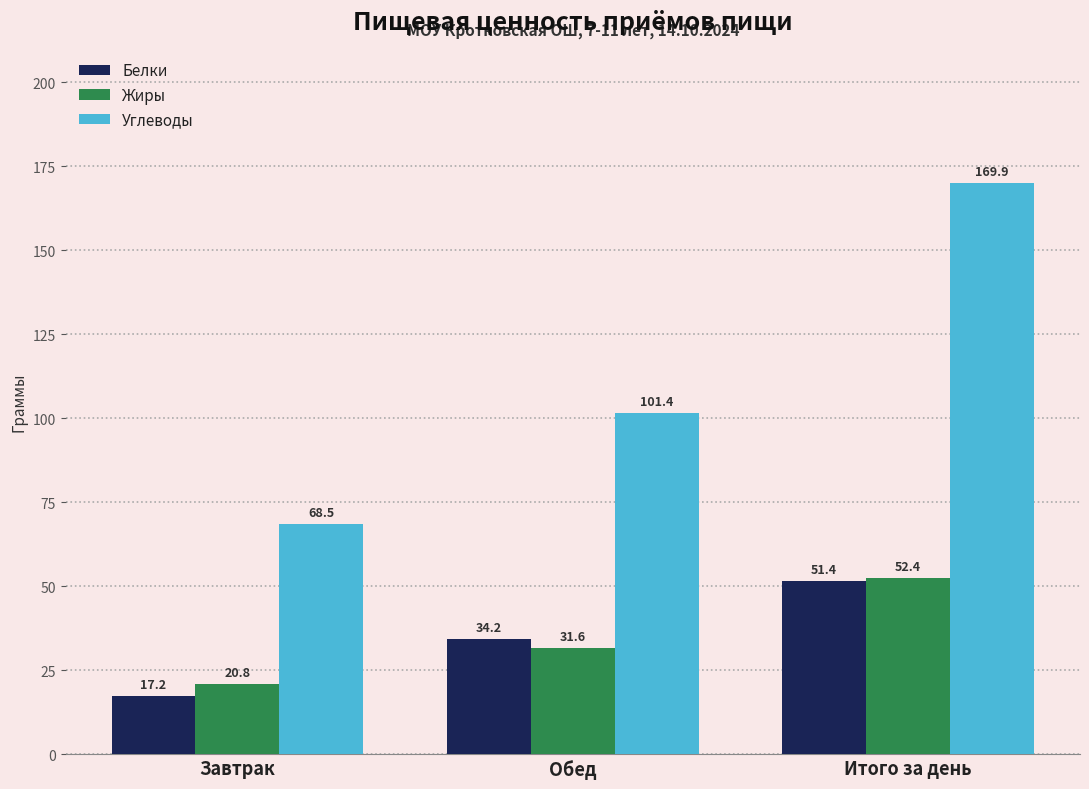

Does the chart contain any negative values?

No